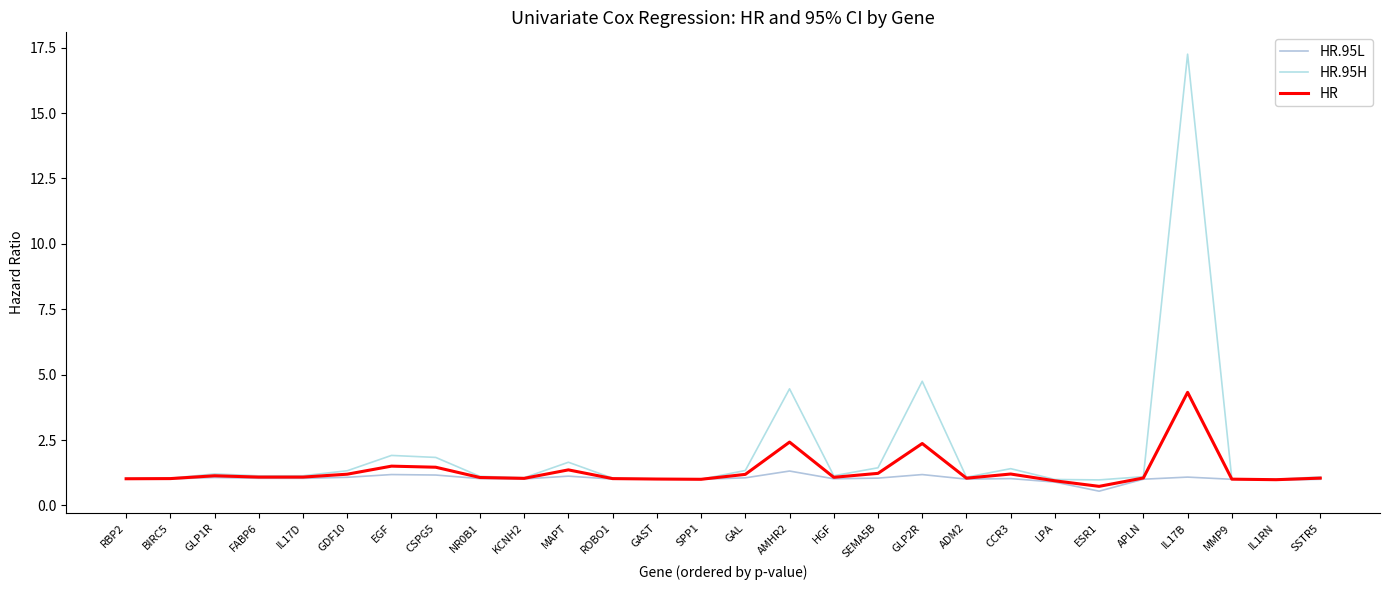

Where is HR.95L nearest to the value 0?

ESR1